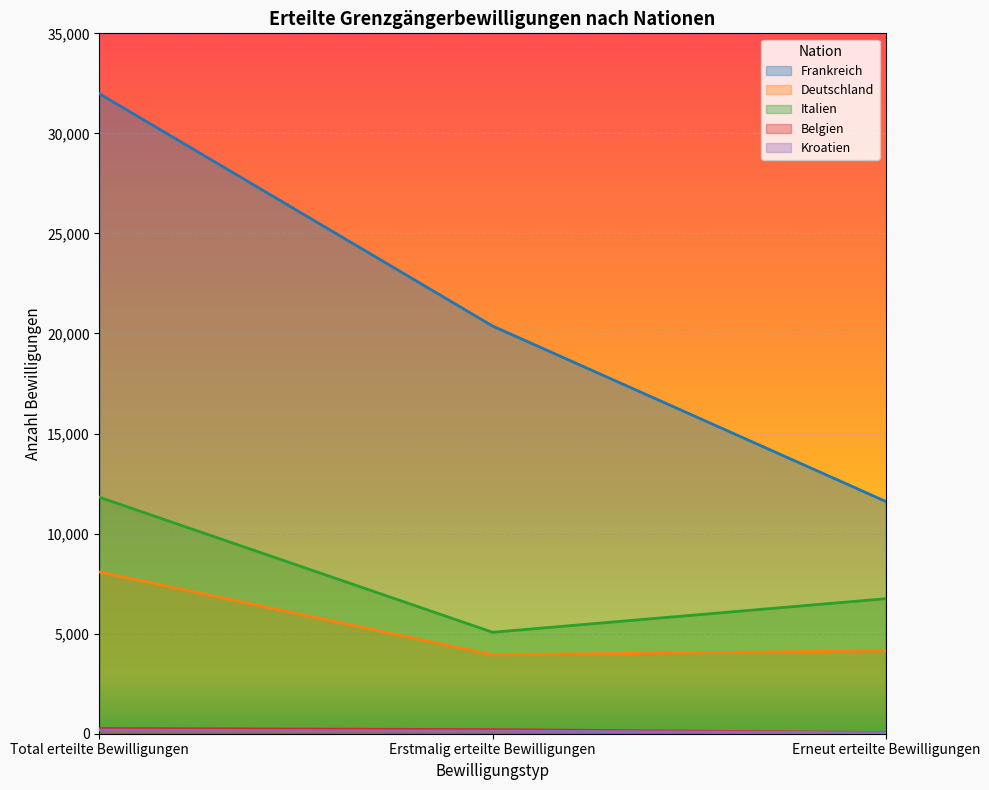

The Deutschland series shows 4143 at Erneut erteilte Bewilligungen. True or false?

True